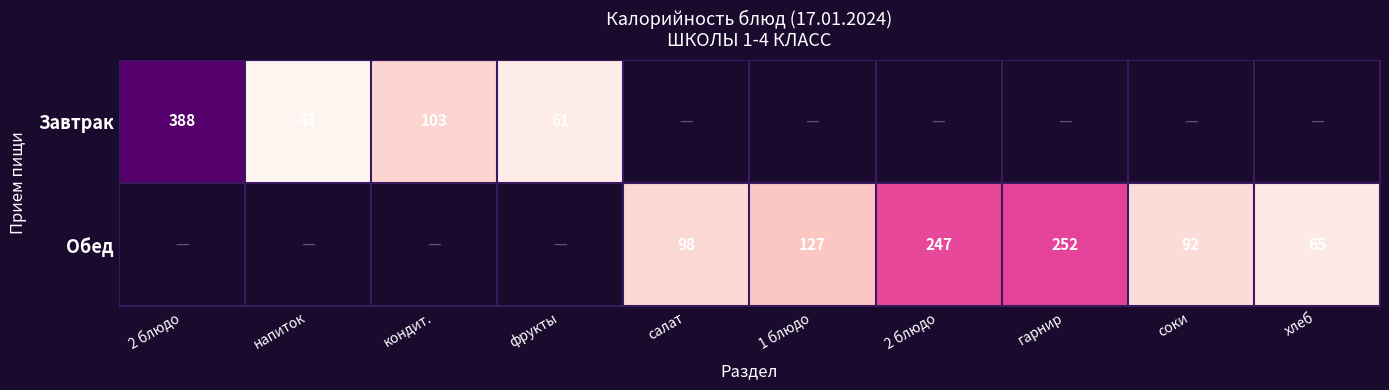

Is the value of Завтрак at кондит. greater than the value of Обед at гарнир?

No